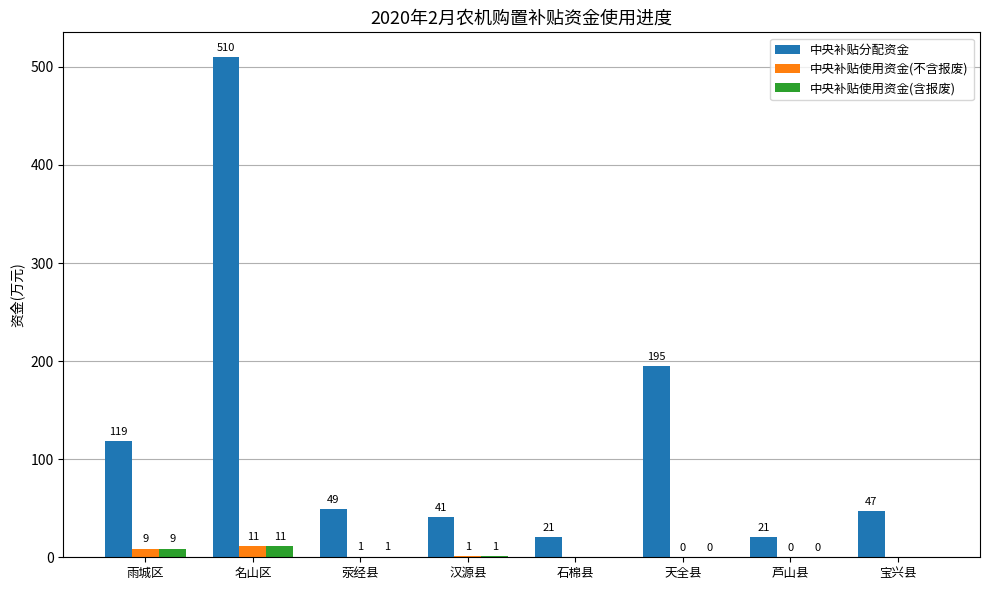

What value does the 中央补贴分配资金 series have at 石棉县?

20.6